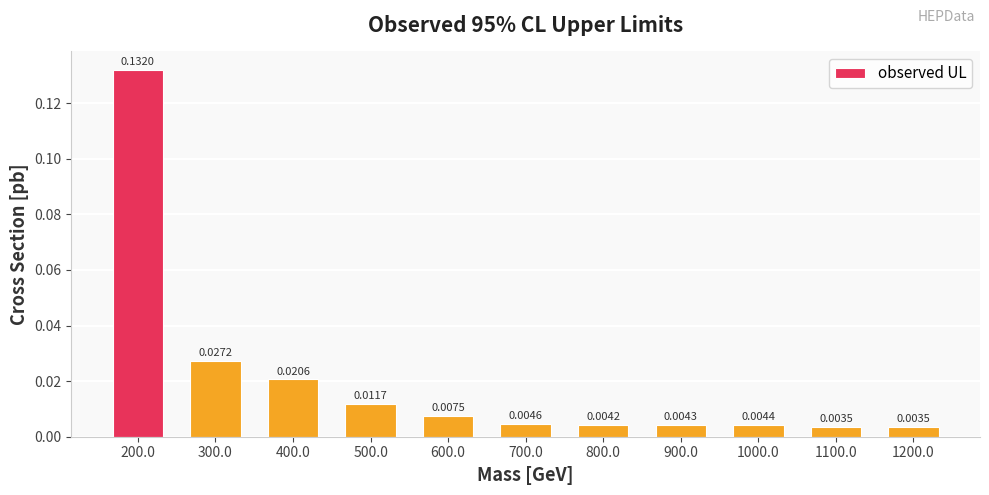

Which has a higher value, 1000.0 or 500.0?

500.0